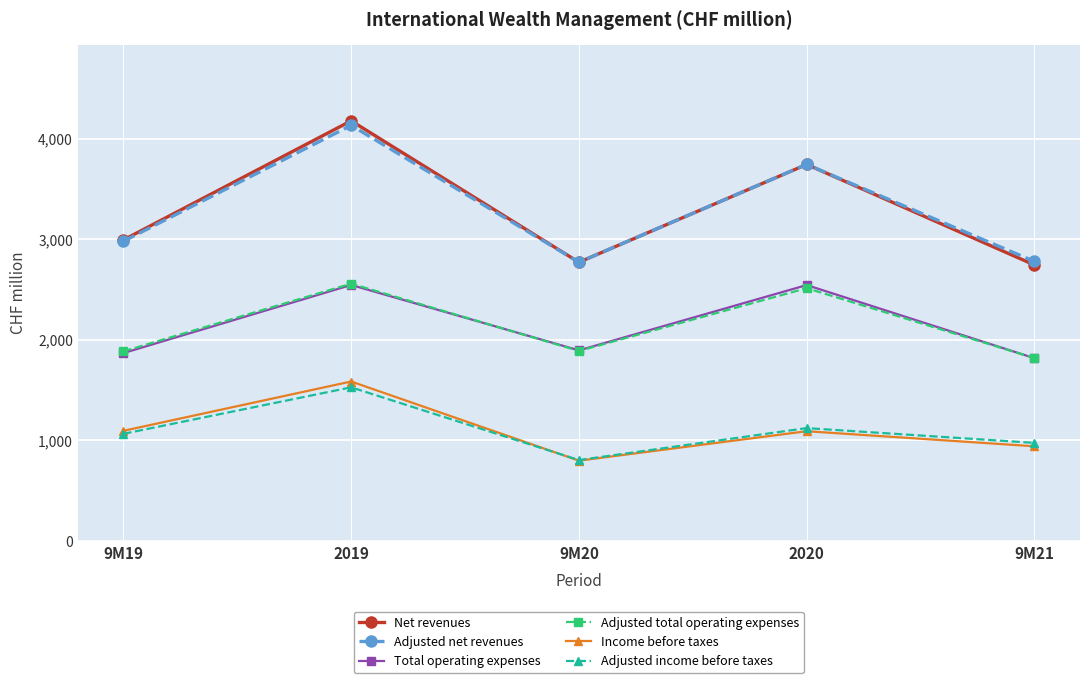

Where is Net revenues nearest to the value 3463?

2020